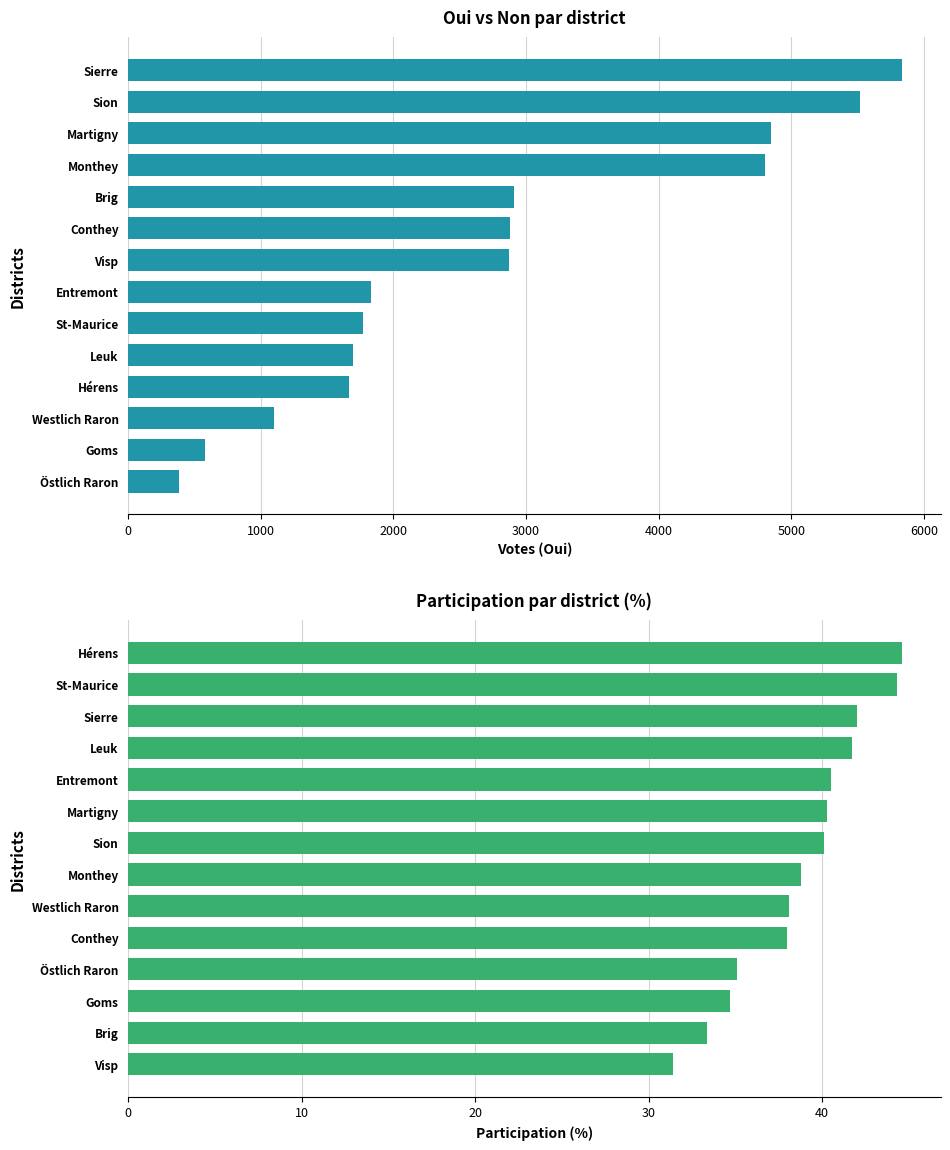

What is the minimum value for Participation (%)?

31.4